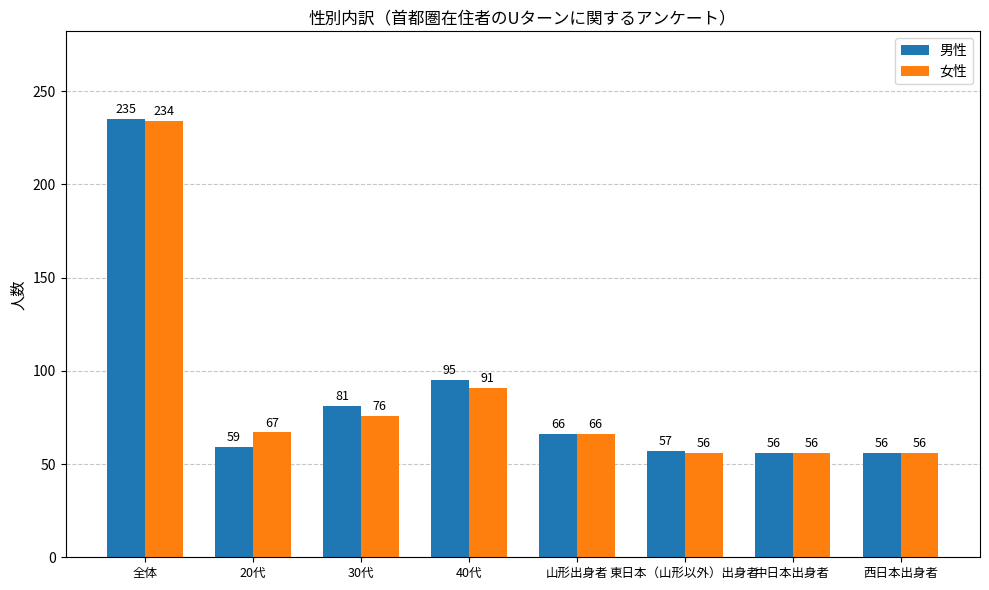

What are all the series names shown in the legend?

男性, 女性